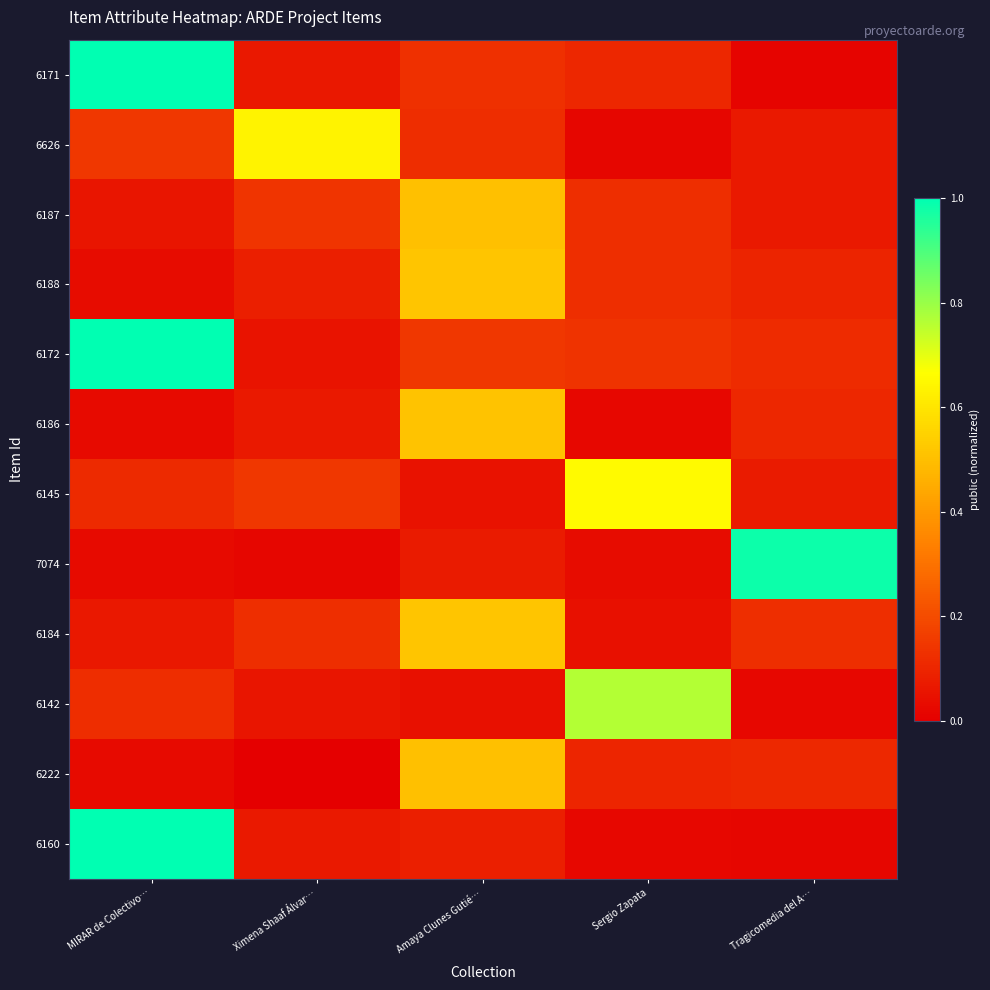

Which has a higher value, Ximena Shaaf Álvar… or Tragicomedia del A…?

Ximena Shaaf Álvar…